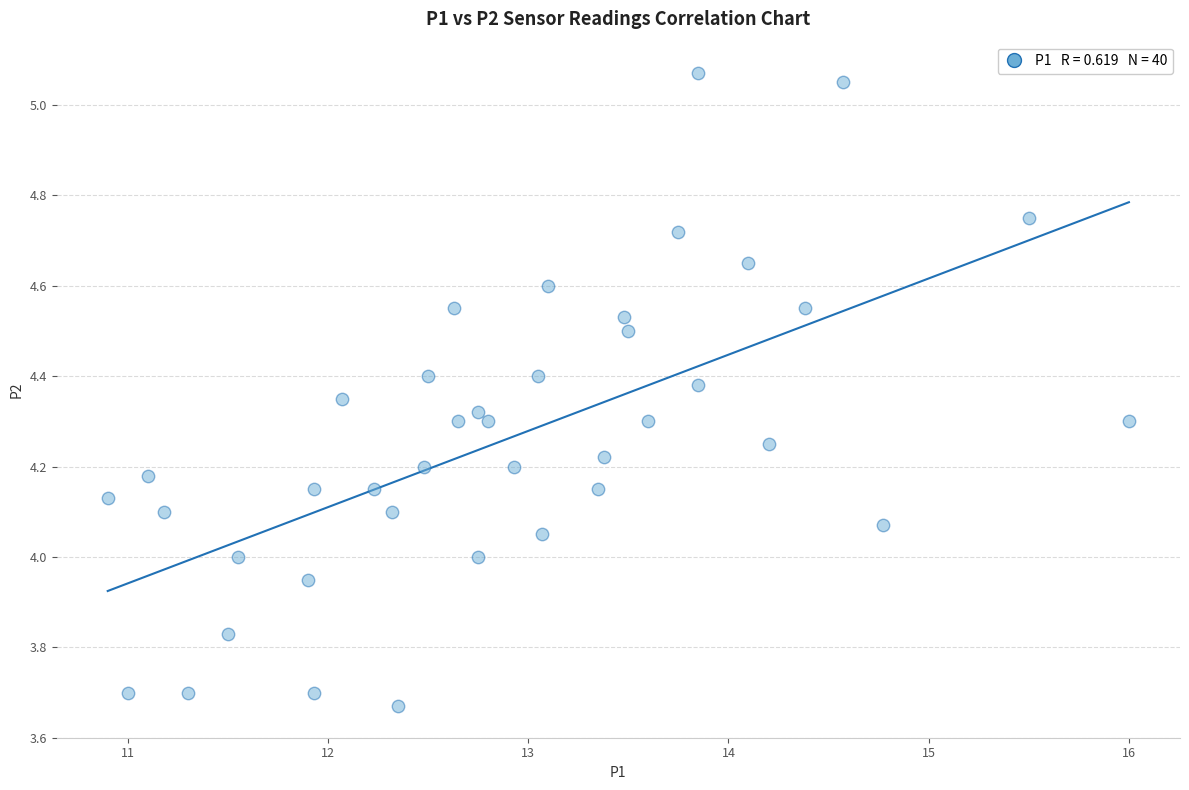

What is the range of Y values (max minus min)?

1.4